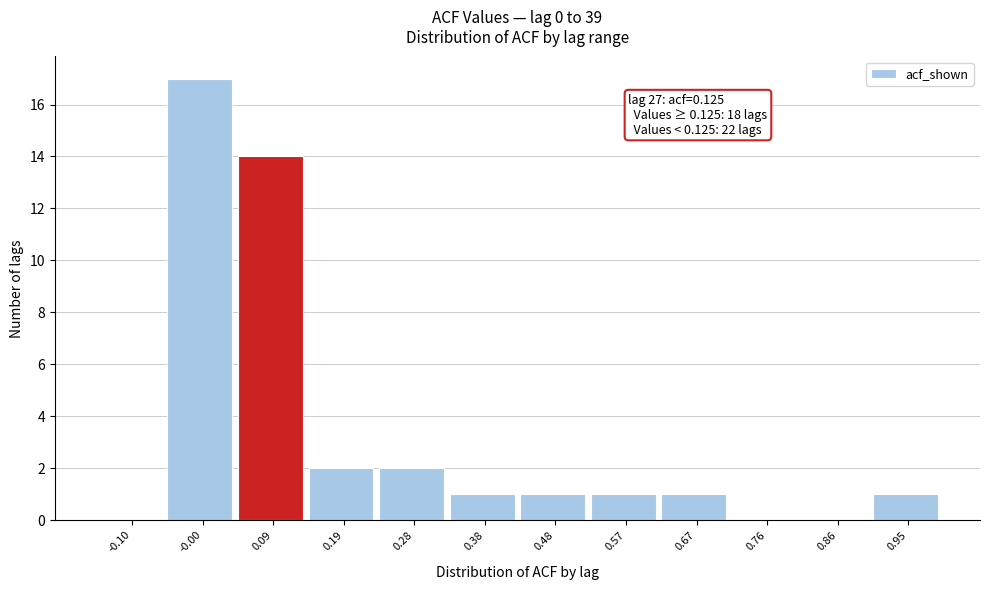

Reading left to right, extract all data points from this chart.

-0.10=0	-0.00=17	0.09=14	0.19=2	0.28=2	0.38=1	0.48=1	0.57=1	0.67=1	0.76=0	0.86=0	0.95=1